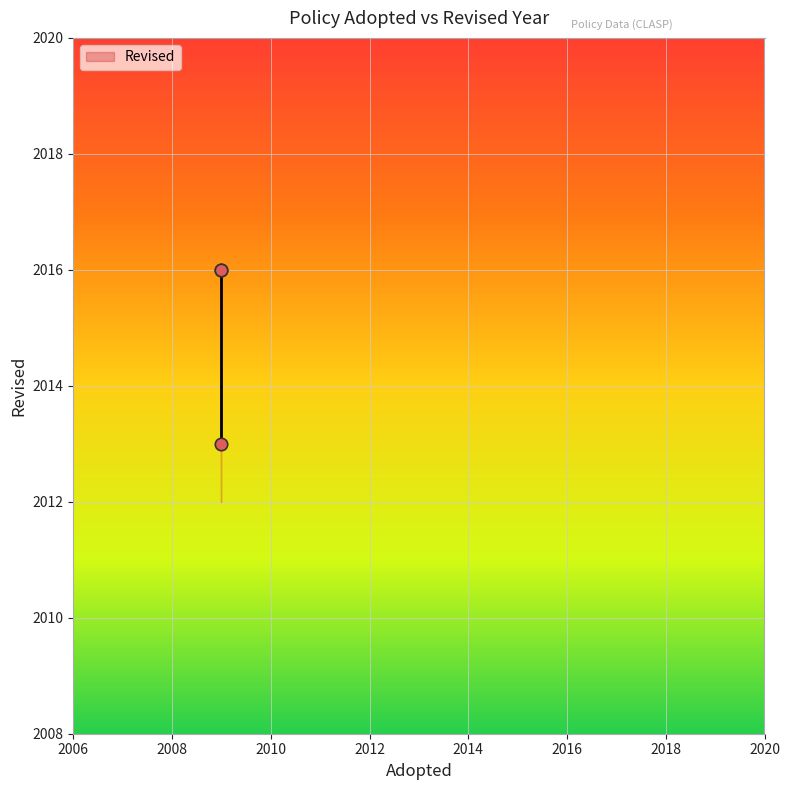

What Y value in the scatter plot is closest to 2014?

2013